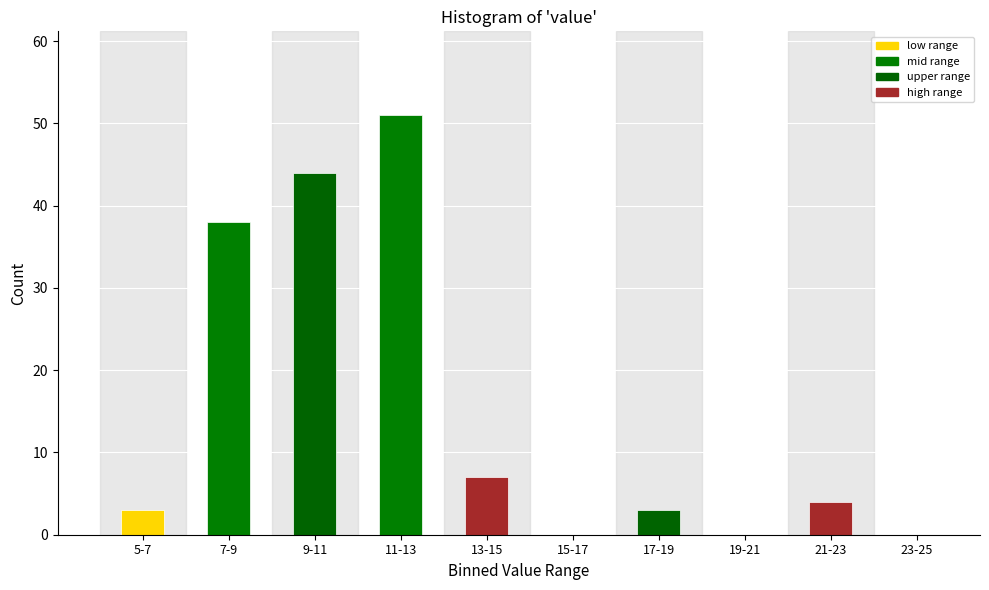

Reading left to right, extract all data points from this chart.

5-7=3	7-9=38	9-11=44	11-13=51	13-15=7	15-17=0	17-19=3	19-21=0	21-23=4	23-25=0